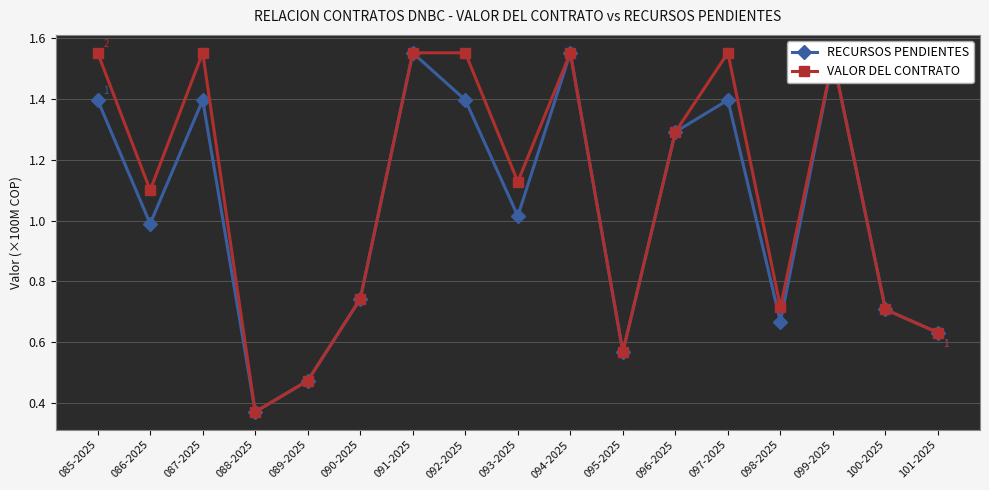

What is the label of the 4th point from the left?

088-2025